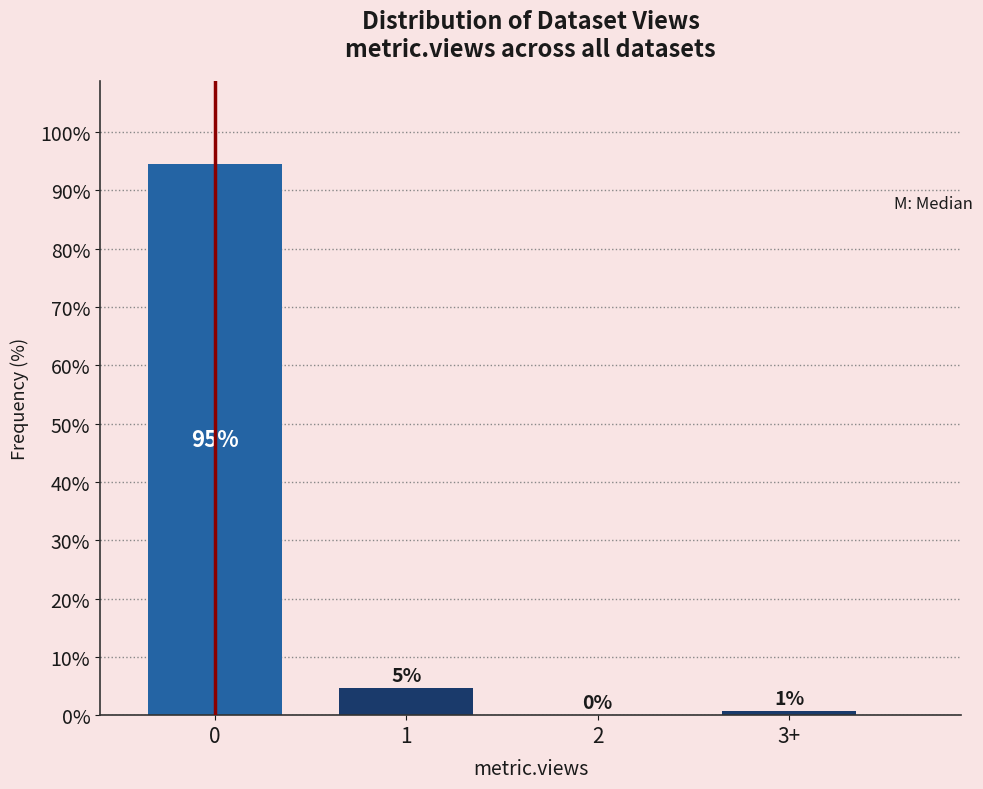

What is the approximate value at 0?

94.6